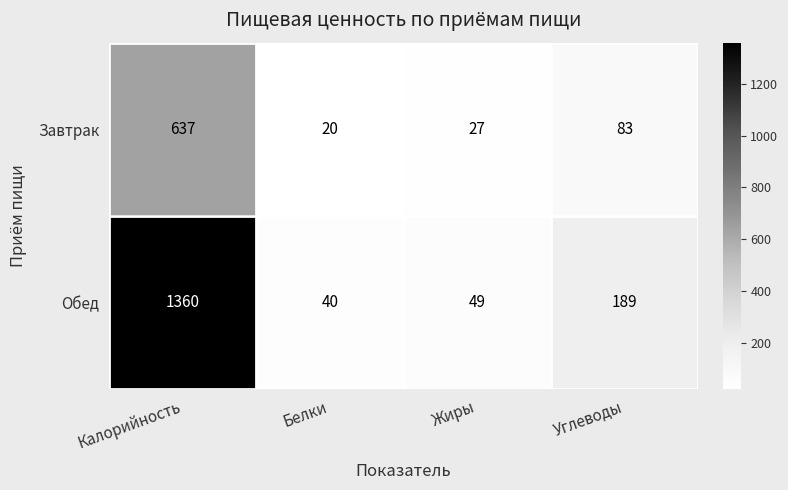

What is the difference between the highest and lowest values at Жиры?

22